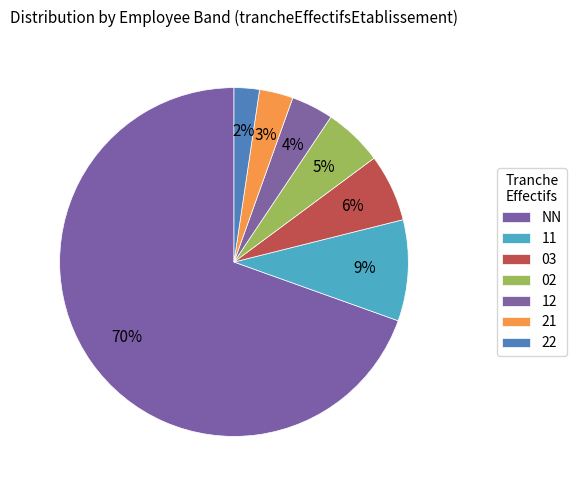

How many slices are in this pie chart?

7